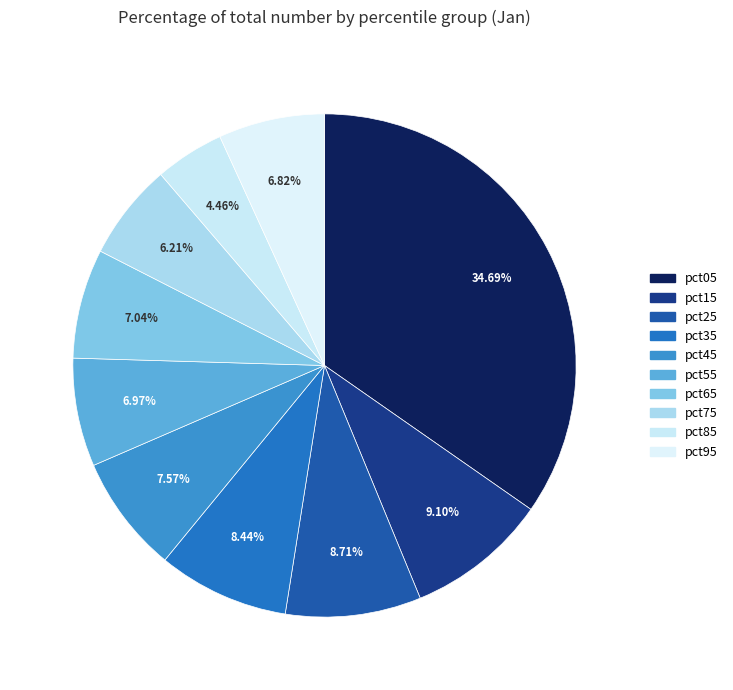

Approximately how many times larger is the value at pct55 compared to pct05?

0.2